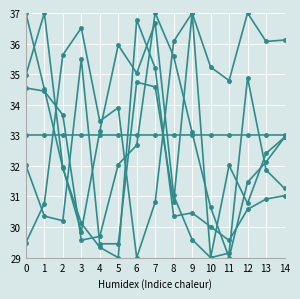

Is this an area chart (filled region under the line)?

No